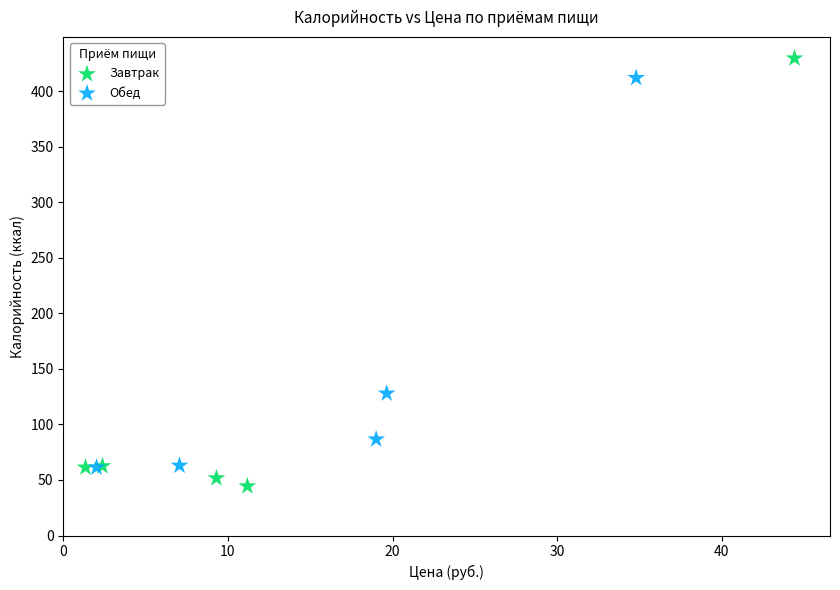

Which series has the widest spread of Y values?

Завтрак